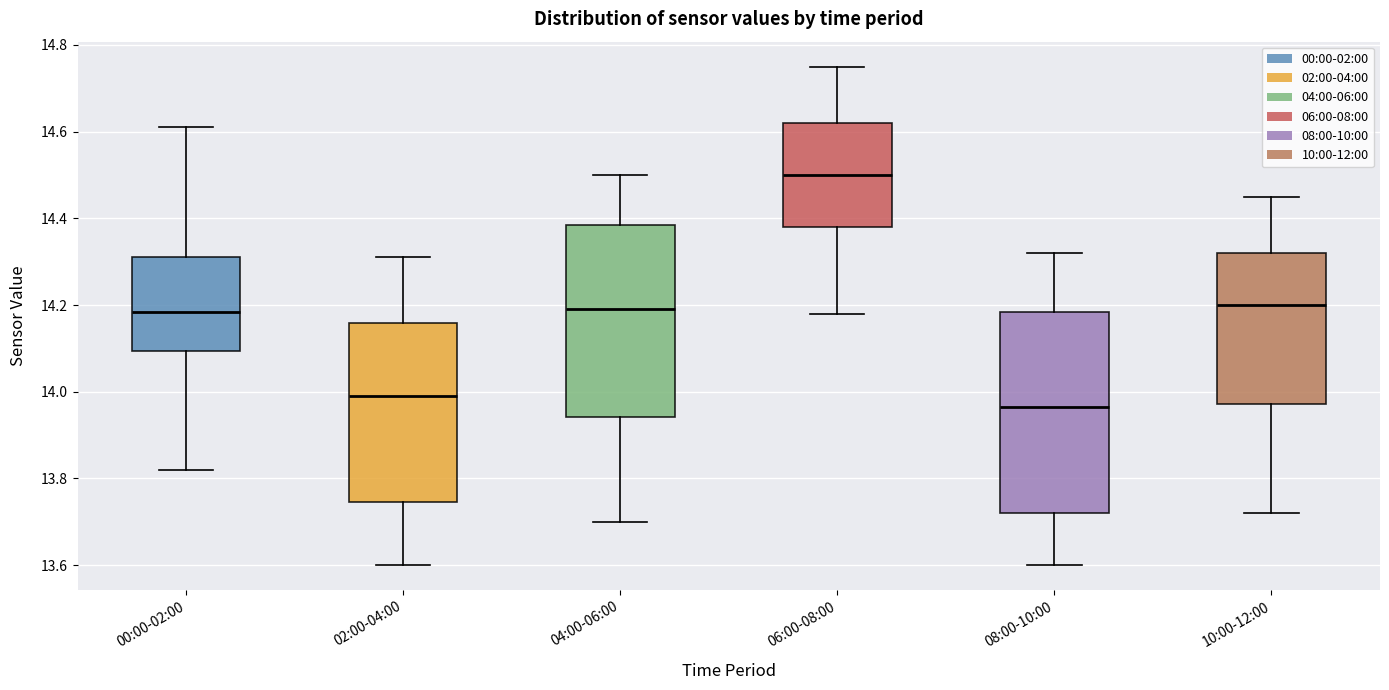

Which box is the tallest, from its lower edge to its upper edge?

08:00-10:00